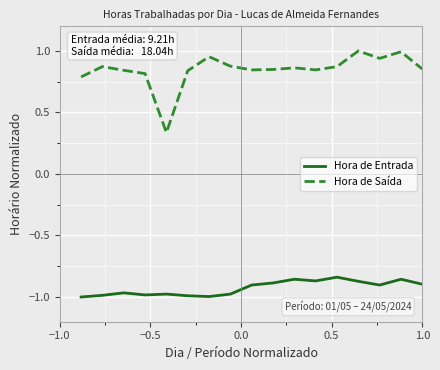

True or false: Hora de Saída has more than 2 points higher than both neighbors.

True